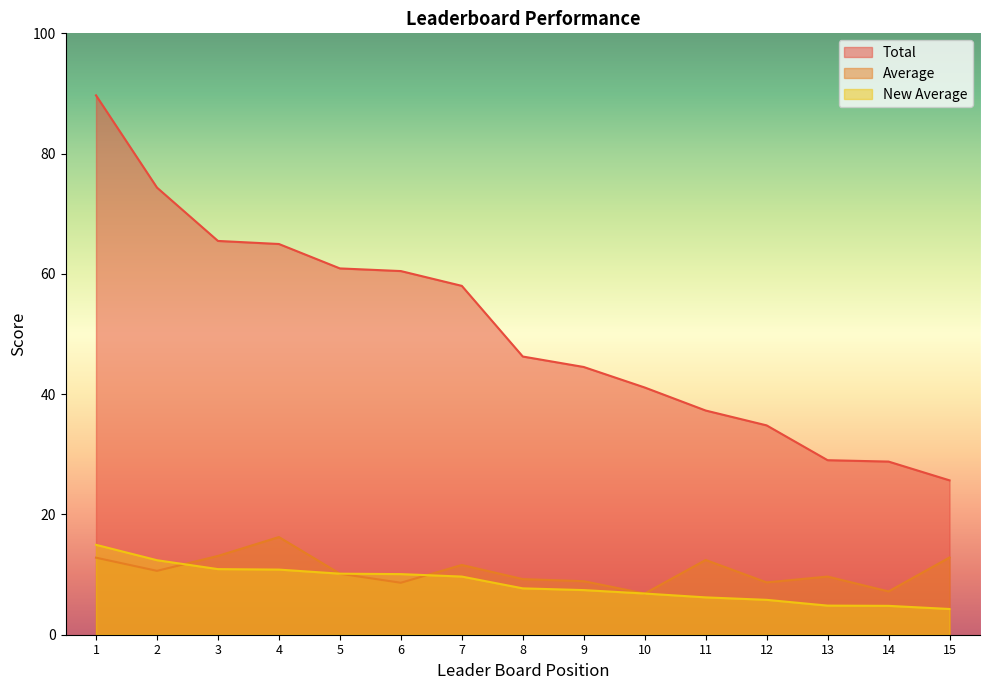

What is the difference between the second highest and second lowest values in the New Average series?

7.6